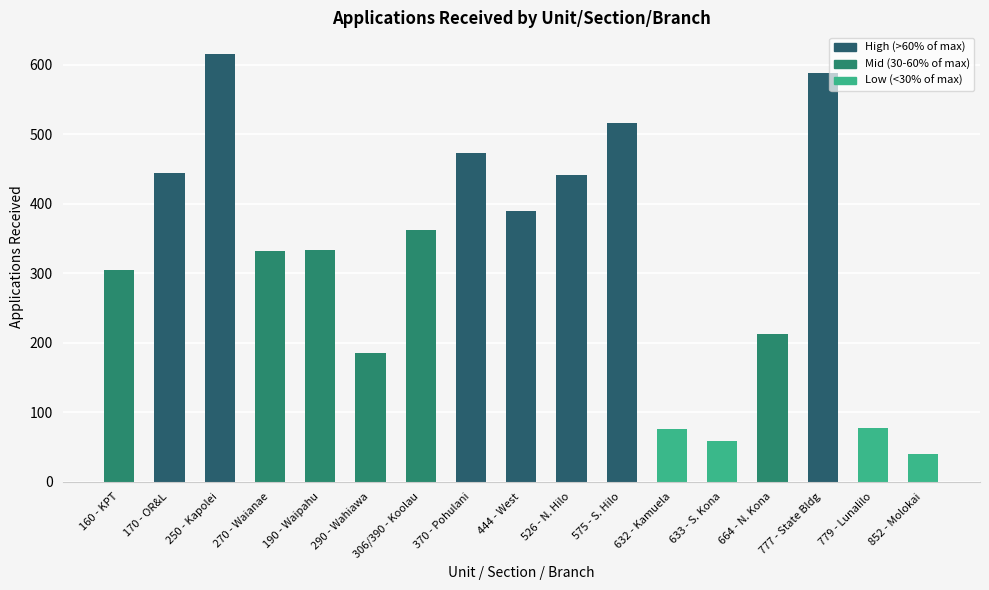

True or false: the data shows 76 at 632 - Kamuela.

True